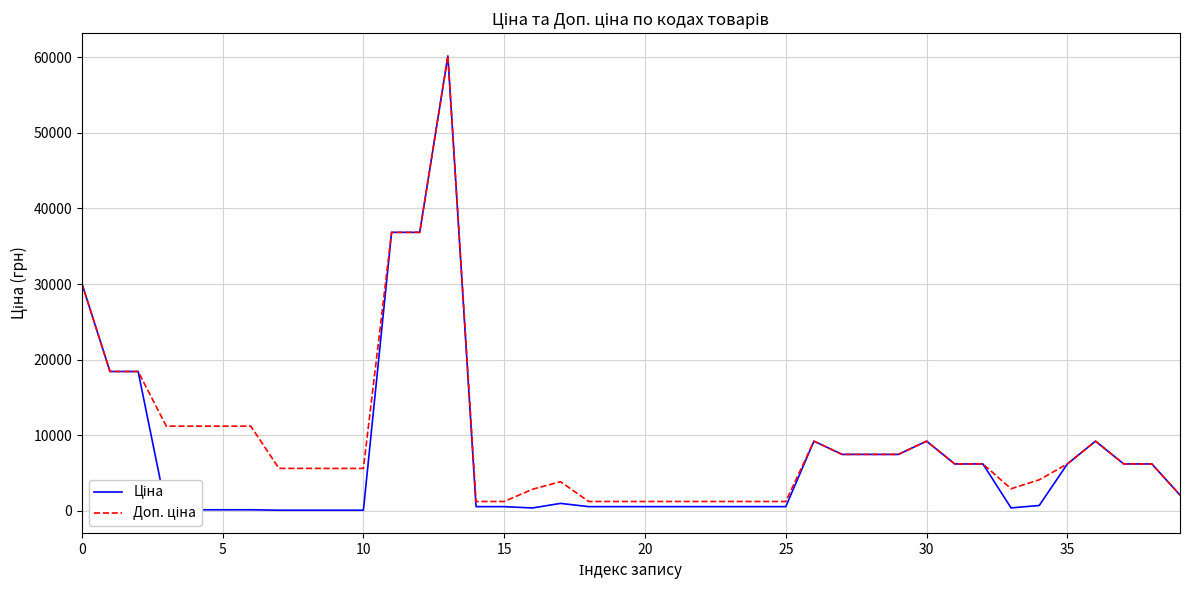

True or false: Доп. ціна and Ціна intersect in this chart.

False